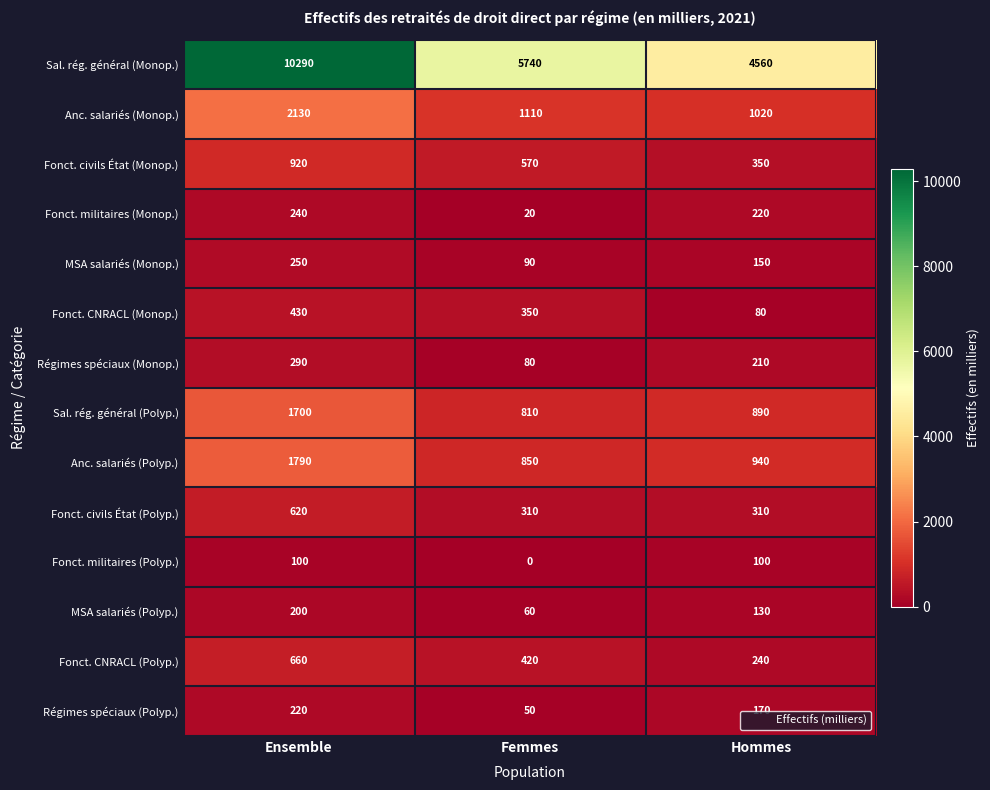

Count the number of data series in this chart.

14